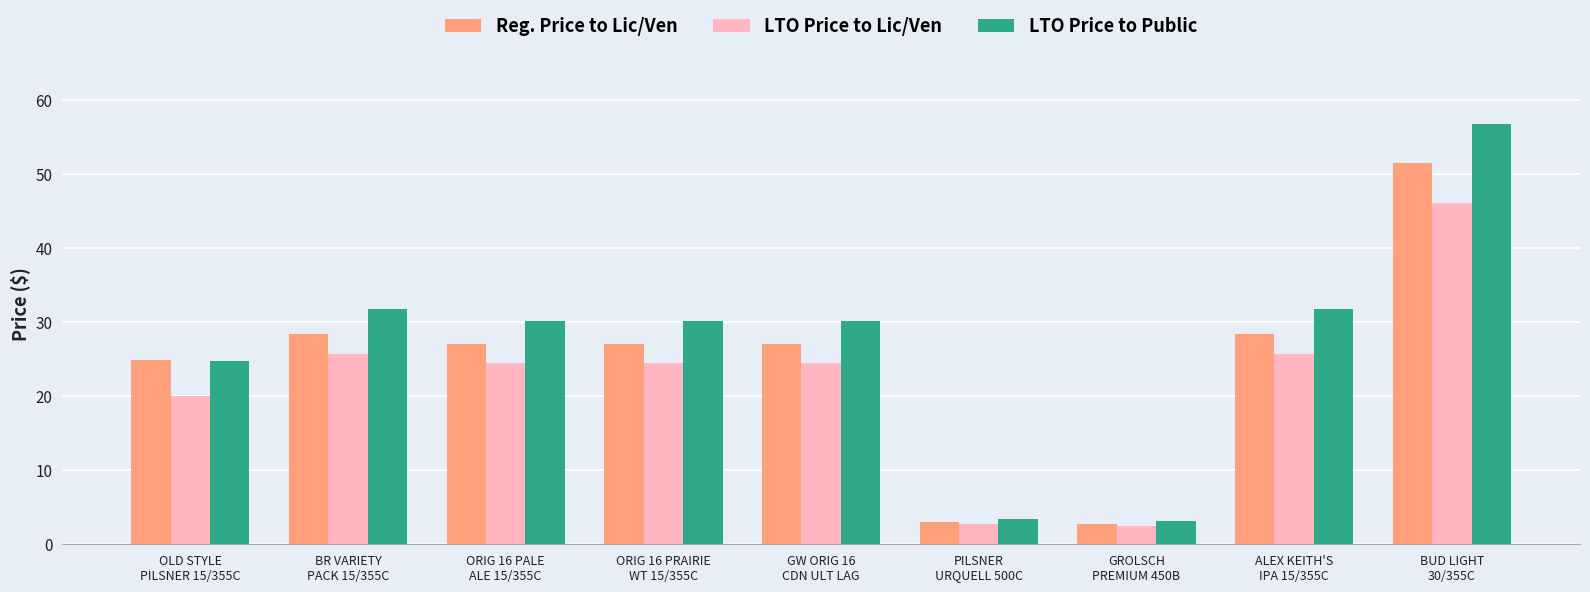

What is the highest value of the LTO Price to Lic/Ven series?

46.1